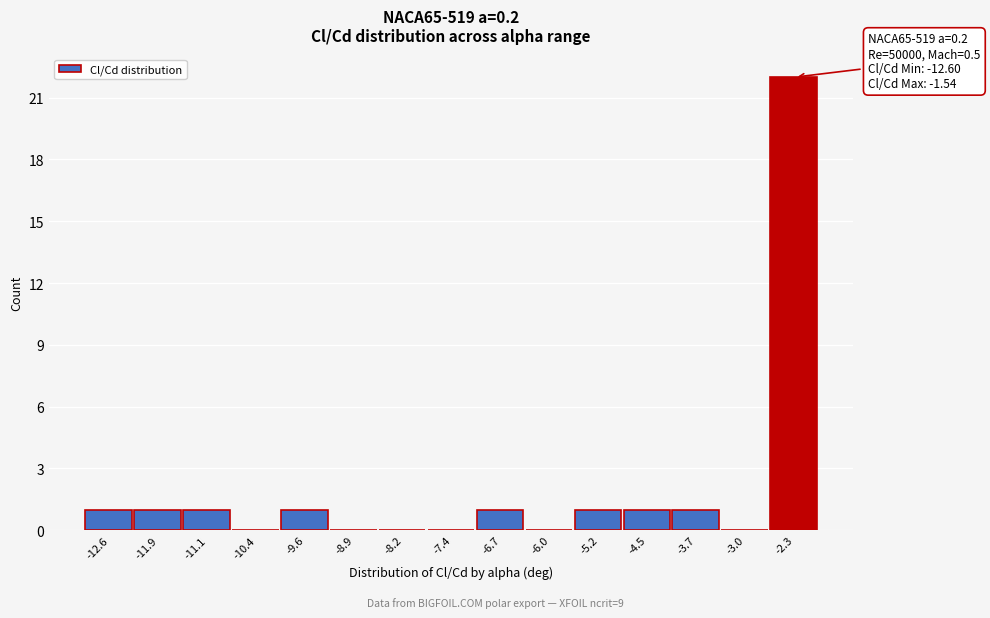

Reading left to right, transcribe all the data shown in this chart.

-12.6=1	-11.9=1	-11.1=1	-10.4=0	-9.6=1	-8.9=0	-8.2=0	-7.4=0	-6.7=1	-6.0=0	-5.2=1	-4.5=1	-3.7=1	-3.0=0	-2.3=22